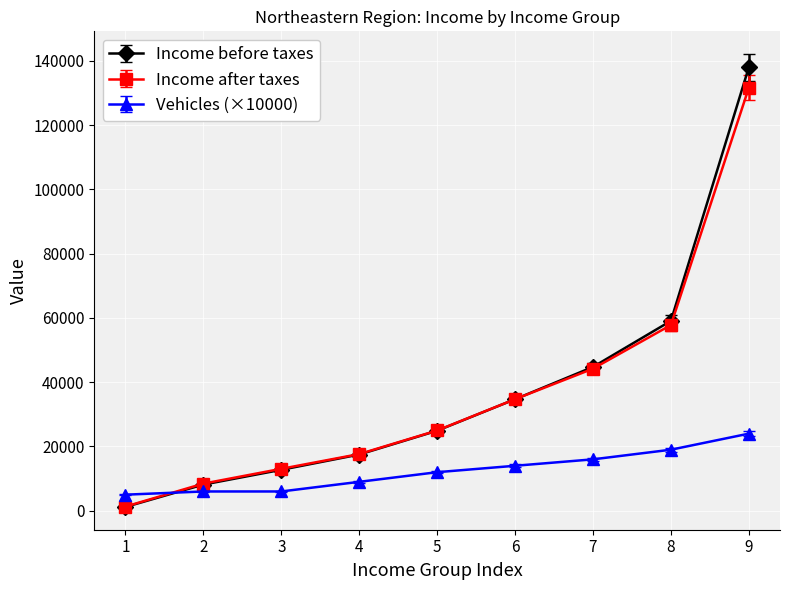

Which series has the largest range (max minus min)?

Income before taxes